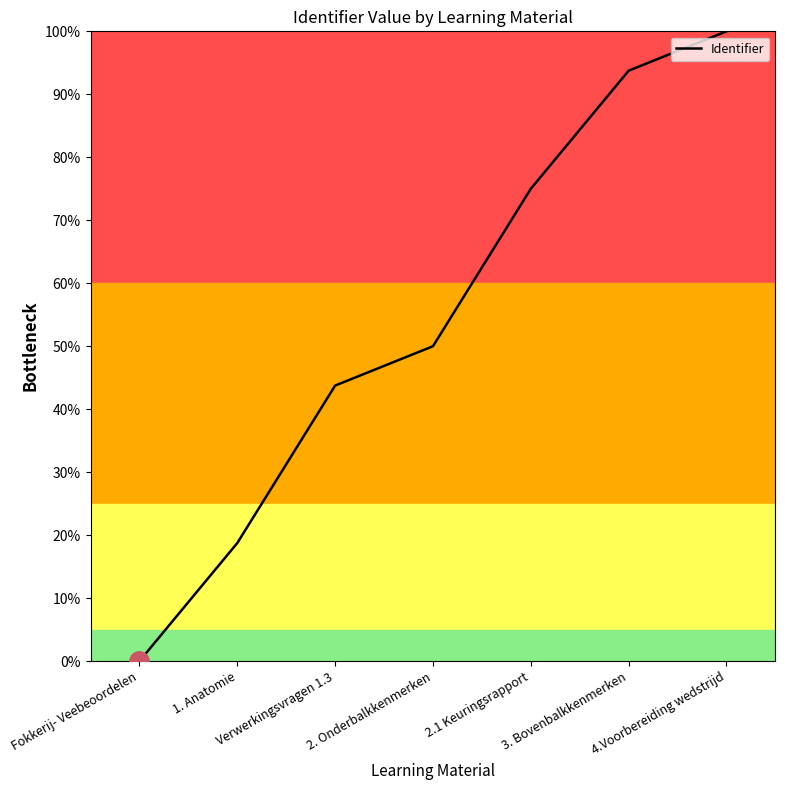

Which label corresponds to the smallest value in the chart?

Fokkerij- Veebeoordelen